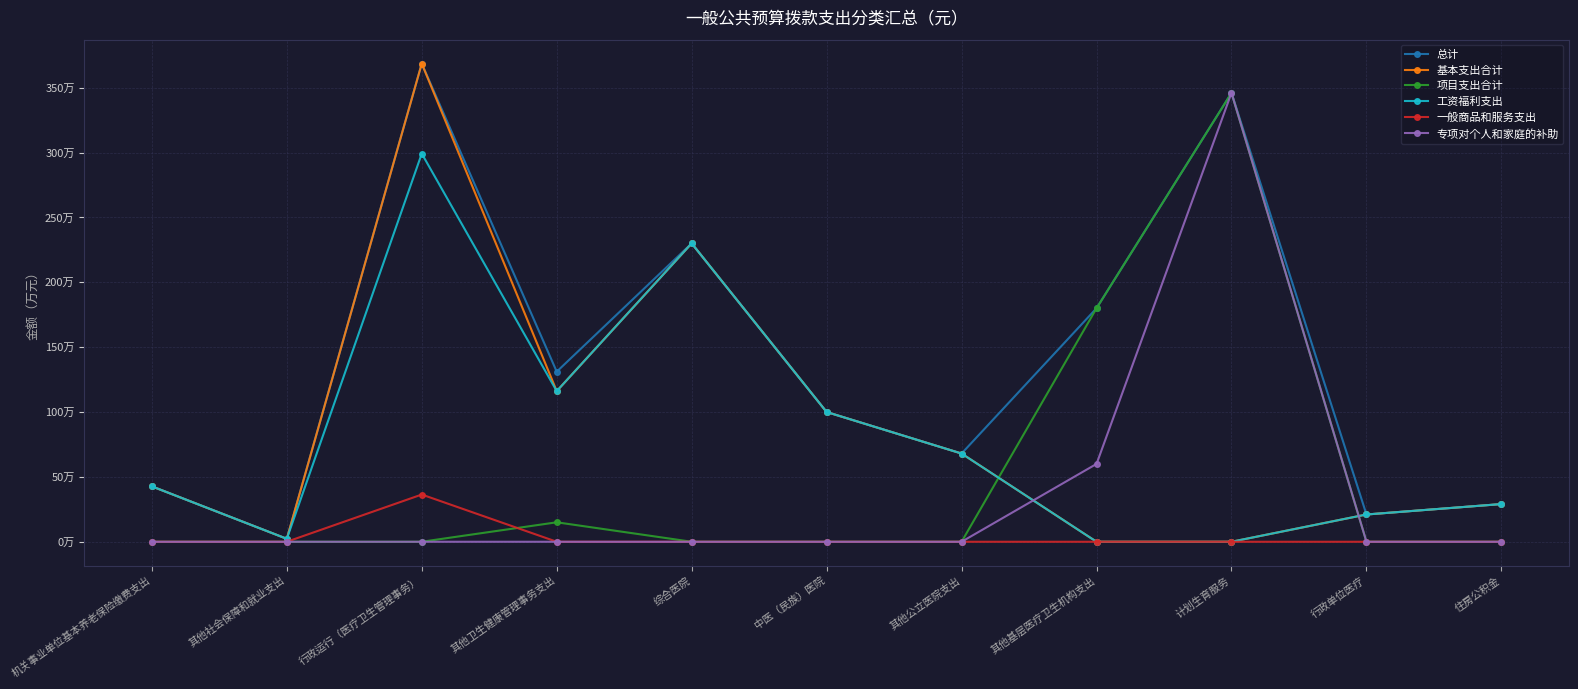

Rank the categories by 一般商品和服务支出 value from highest to lowest.

行政运行（医疗卫生管理事务）, 机关事业单位基本养老保险缴费支出, 其他社会保障和就业支出, 其他卫生健康管理事务支出, 综合医院, 中医（民族）医院, 其他公立医院支出, 其他基层医疗卫生机构支出, 计划生育服务, 行政单位医疗, 住房公积金